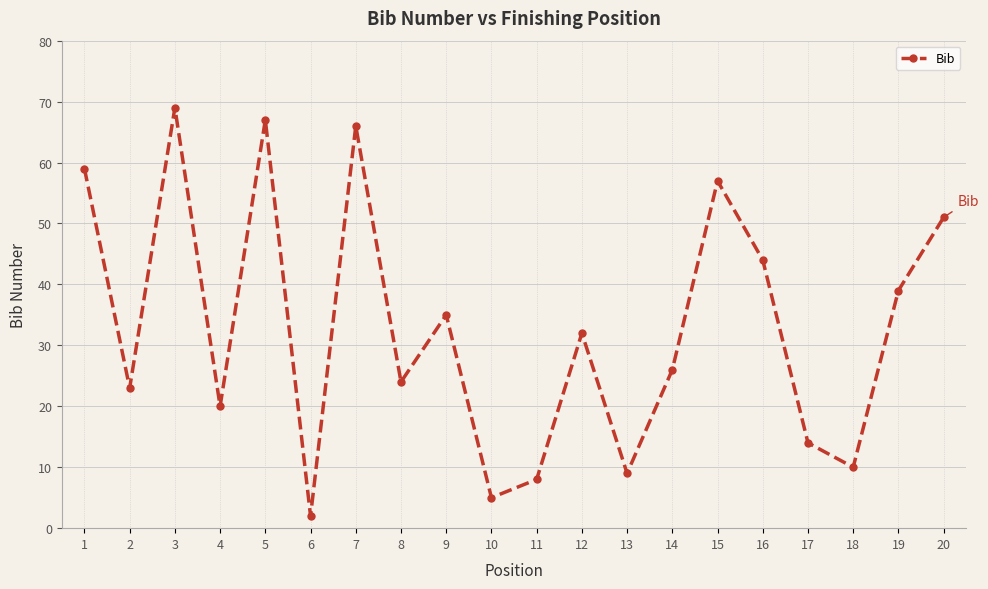

Count the number of data series in this chart.

1